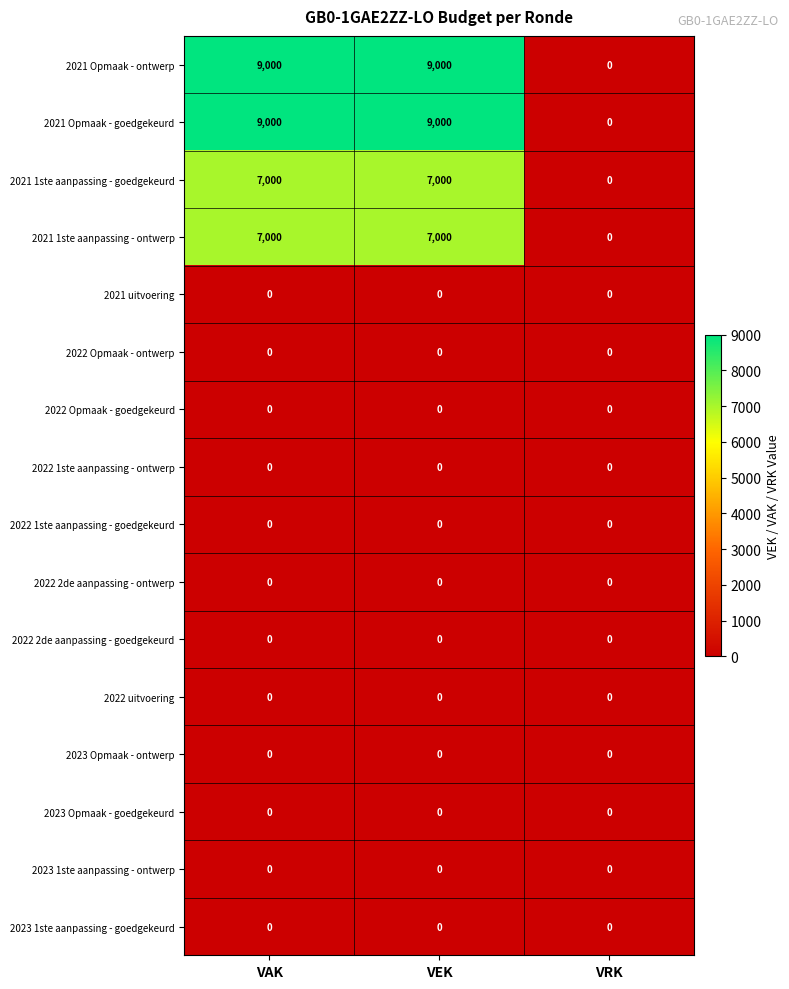

Is the value of 2021 1ste aanpassing - ontwerp at VAK greater than the value of 2023 Opmaak - goedgekeurd at VAK?

Yes